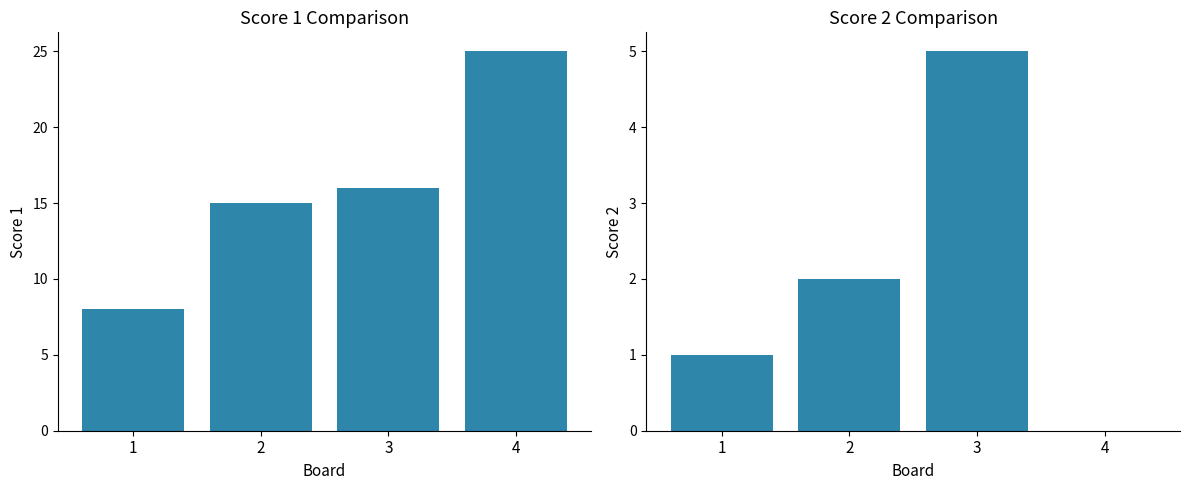

Which category has the highest value in the Score 1 series?

4